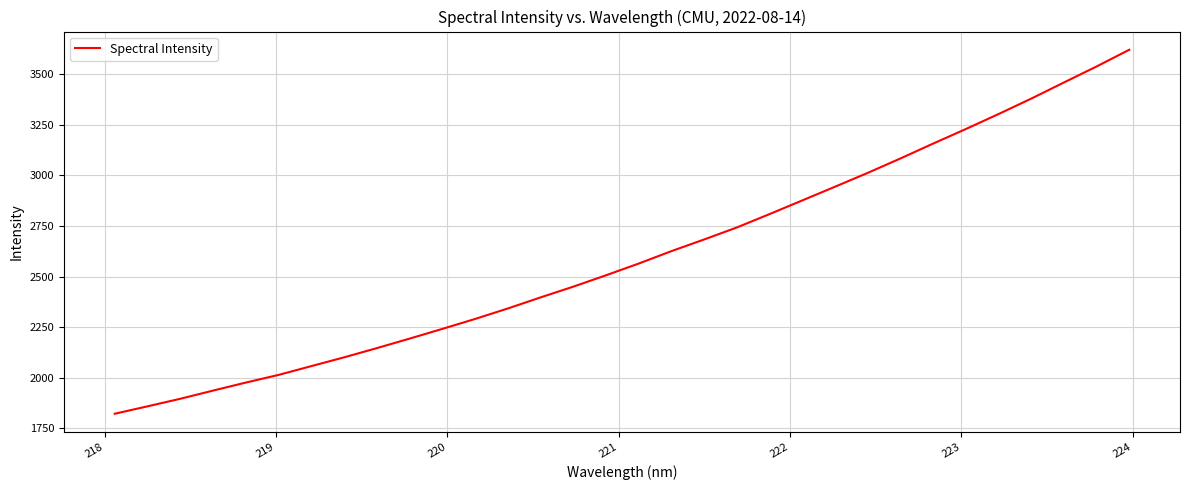

What is the difference between the maximum and minimum values?

1798.9